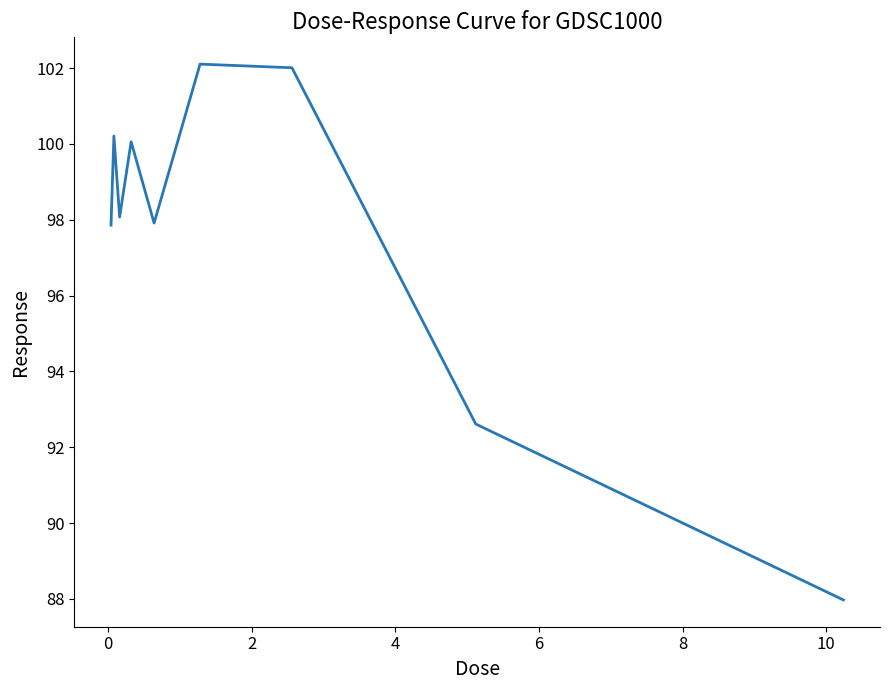

What is the maximum value shown in the chart?

102.1